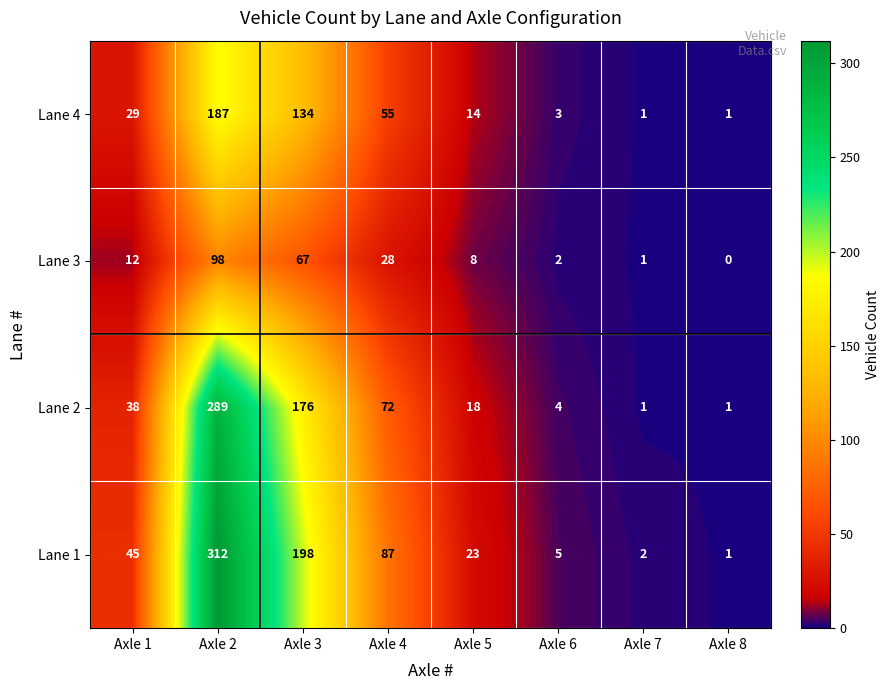

Is it true that Lane 4 equals 29 at Axle 1?

True